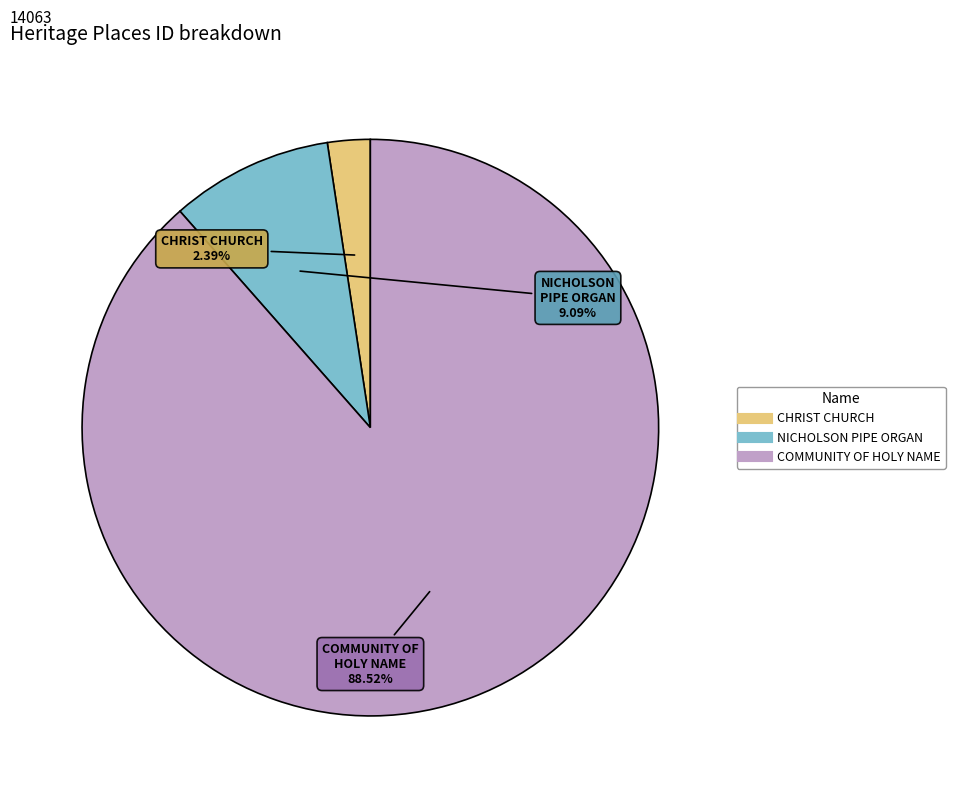

To the nearest percent, what is the difference between the largest and smallest slice percentages?

86%